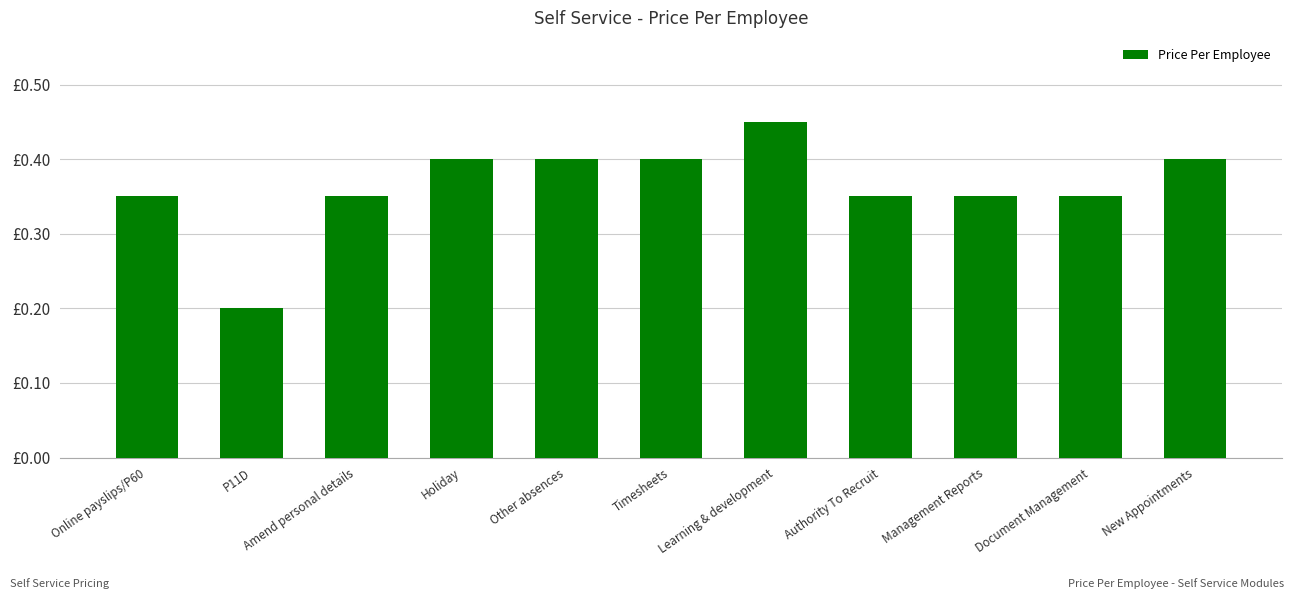

At which label is the value closest to 0?

P11D